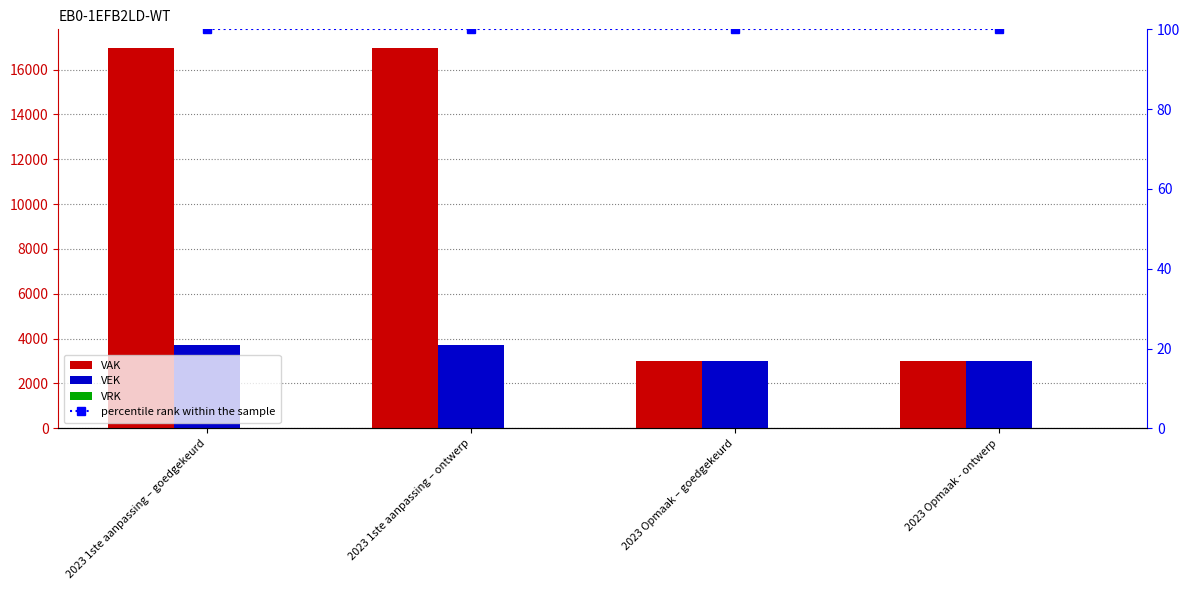

At which label is VRK closest to 0?

2023 1ste aanpassing – goedgekeurd